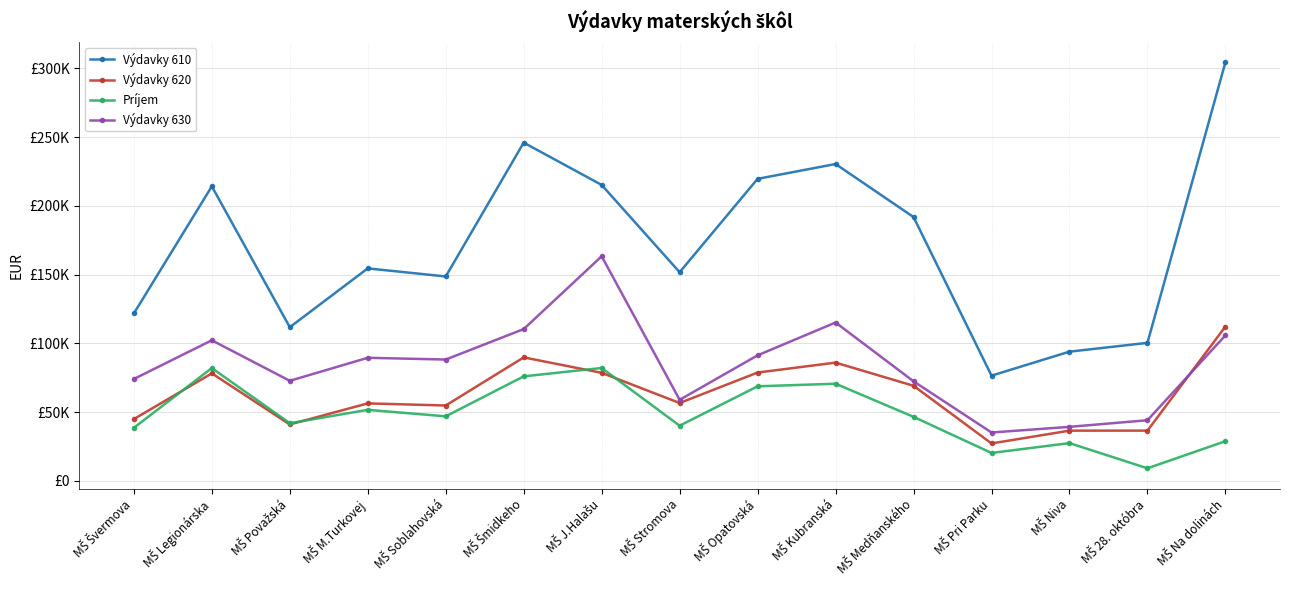

True or false: Príjem and Výdavky 630 intersect in this chart.

False